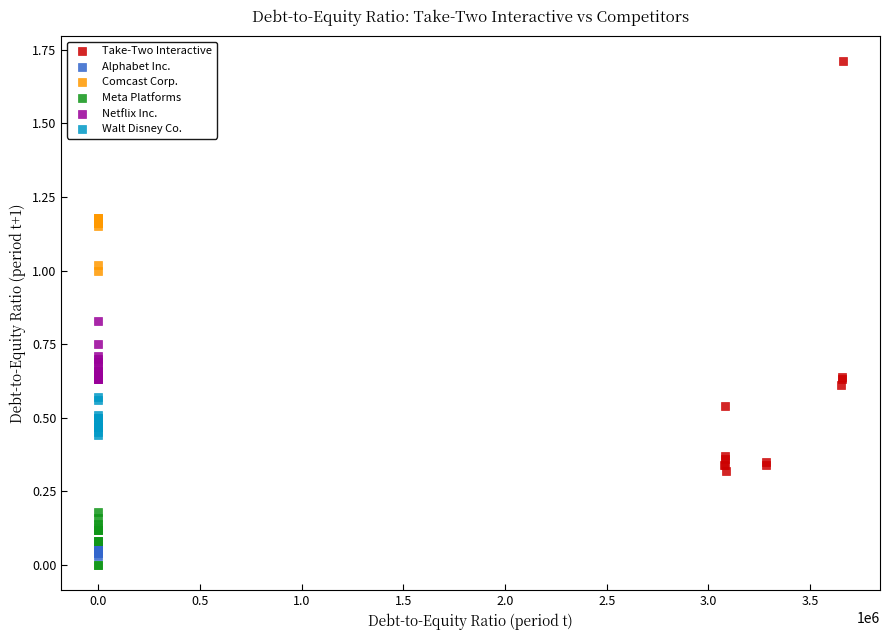

Which series reaches the maximum Y coordinate?

Take-Two Interactive